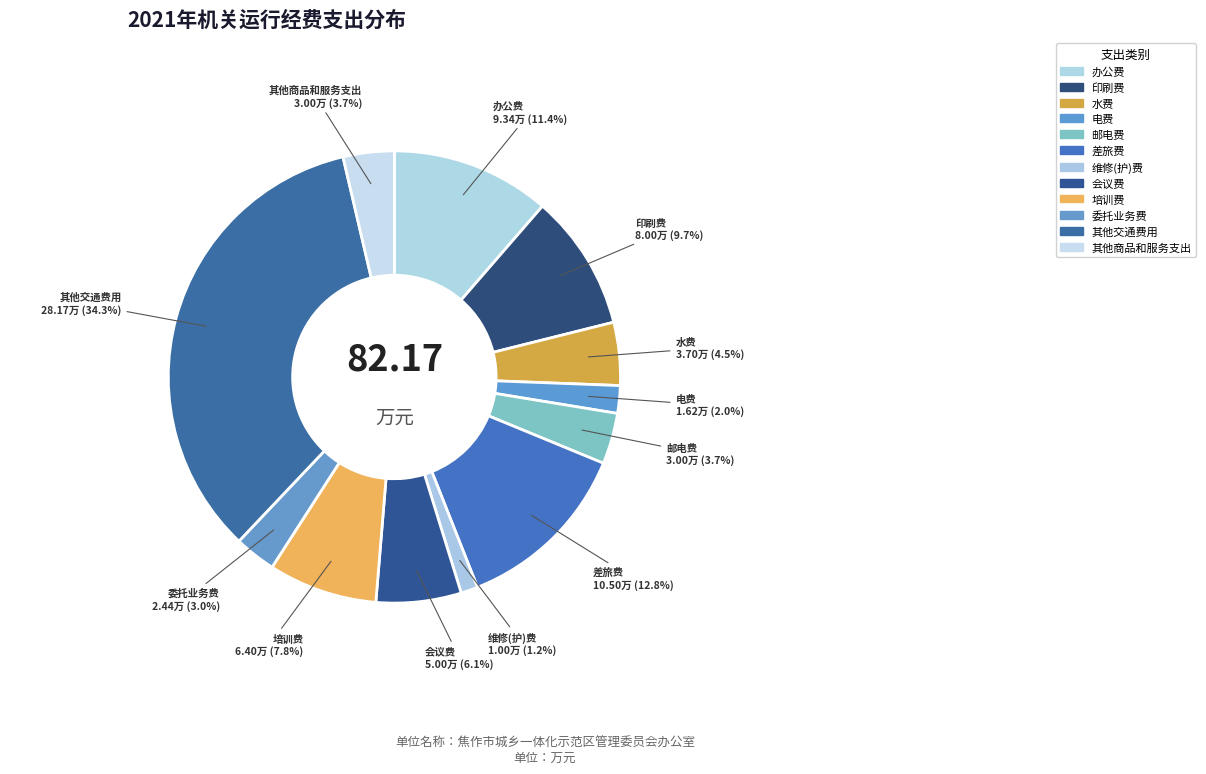

Combined, do 培训费 and 办公费 account for over 50%?

No